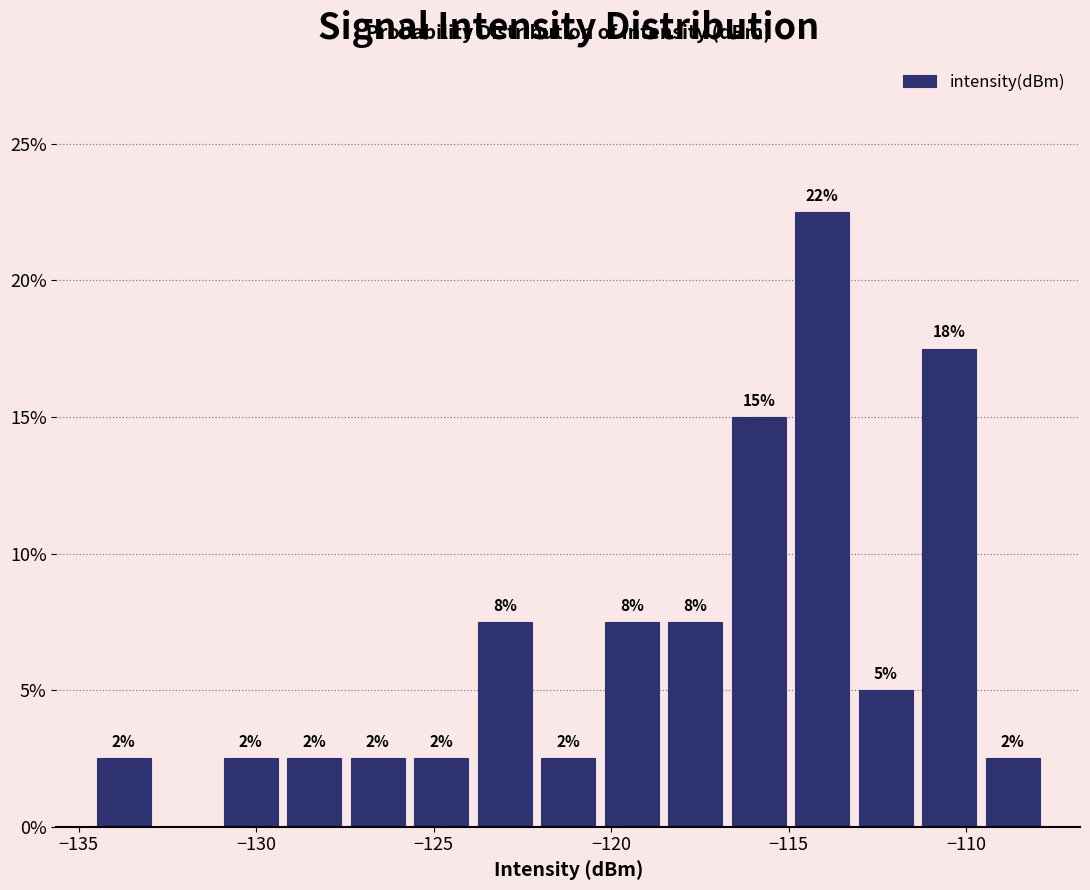

Around what value on the x-axis is the tallest bar? Give the approximate position of its centre, as read against the axis.

-114.0